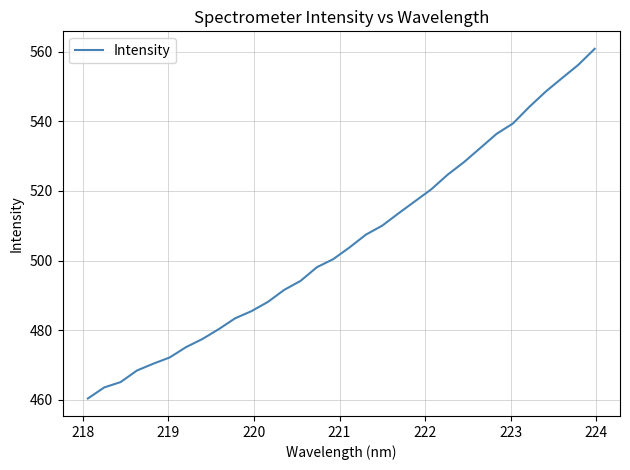

What is the greatest value displayed?

560.8